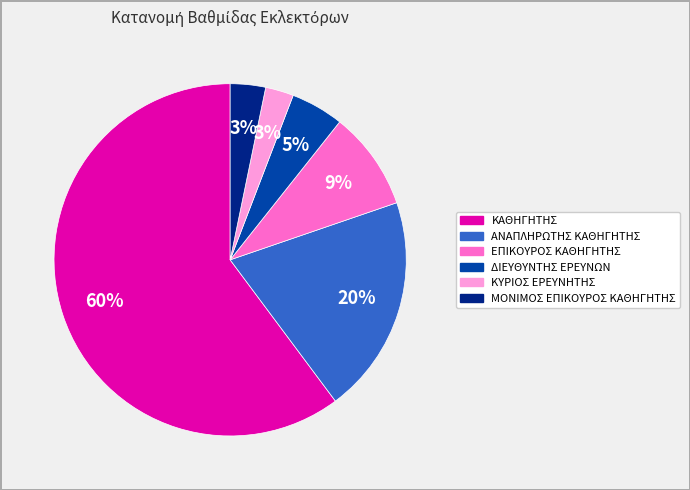

Is ΚΑΘΗΓΗΤΗΣ the majority of the pie?

Yes